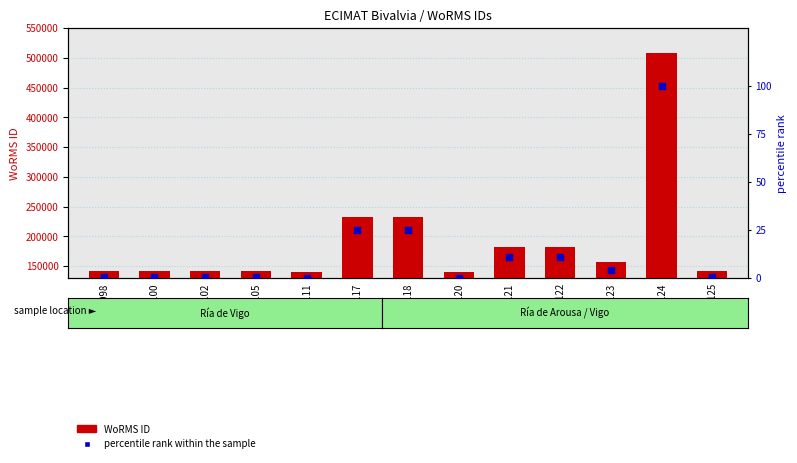

What are all the series names shown in the legend?

WoRMS ID, percentile rank within the sample